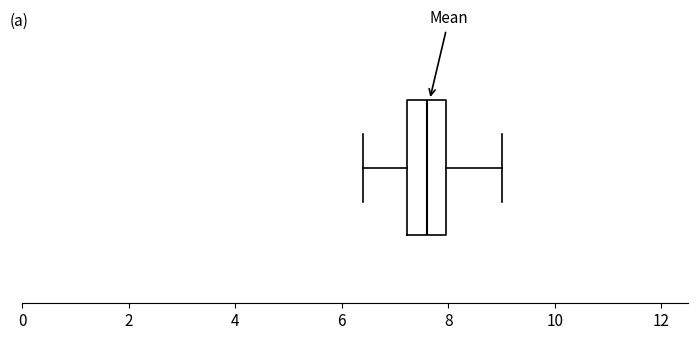

Read this box plot against the x-axis: the position of the median line, the range covered by the box, and the ends of both whiskers. The values are not printed on the chart, so give them approximately, as read against the axis.

median 7.6, box 7.2 to 8.0, whiskers 6.4 to 9.0